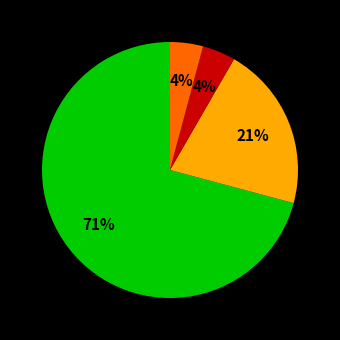

To the nearest percent, what is the difference between the largest and smallest slice percentages?

67%